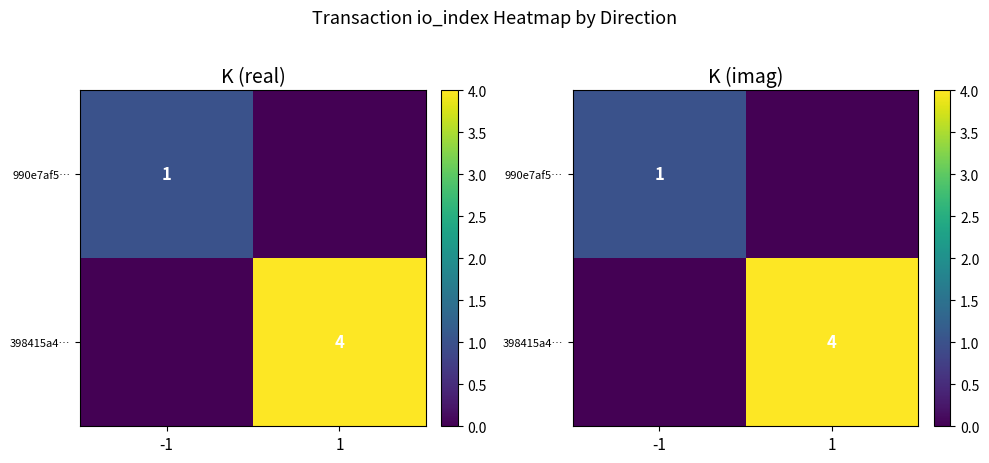

Which category has the highest value across all series?

1